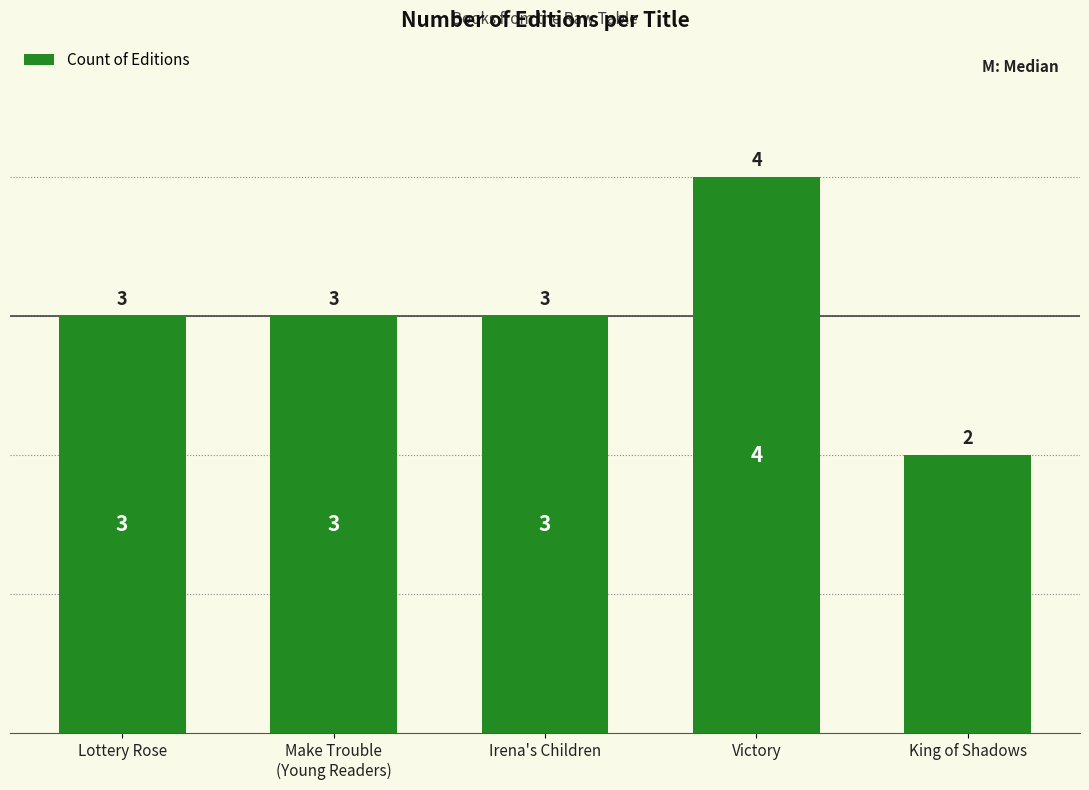

Approximately how many times larger is the value at Irena's Children compared to Make Trouble
(Young Readers)?

1.0